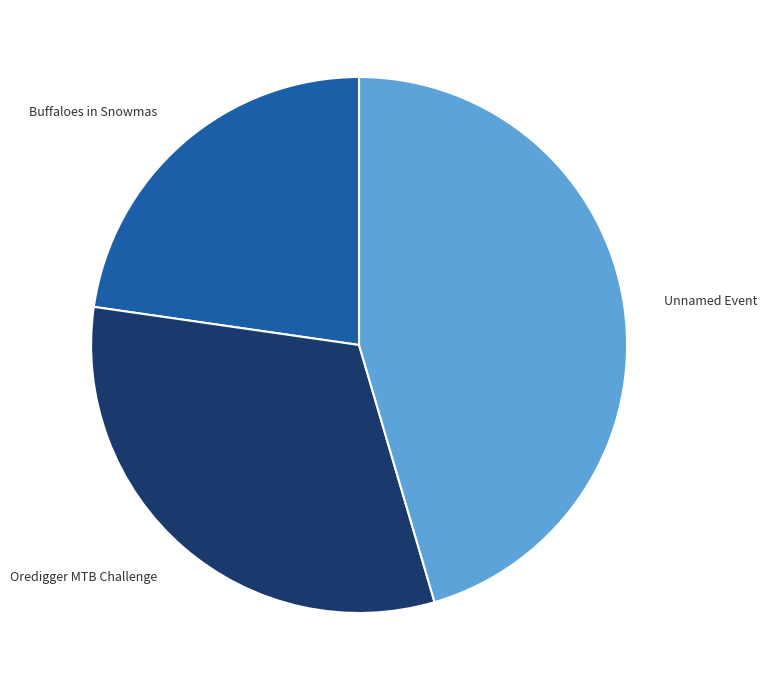

Is there any slice that represents more than half of the pie?

No